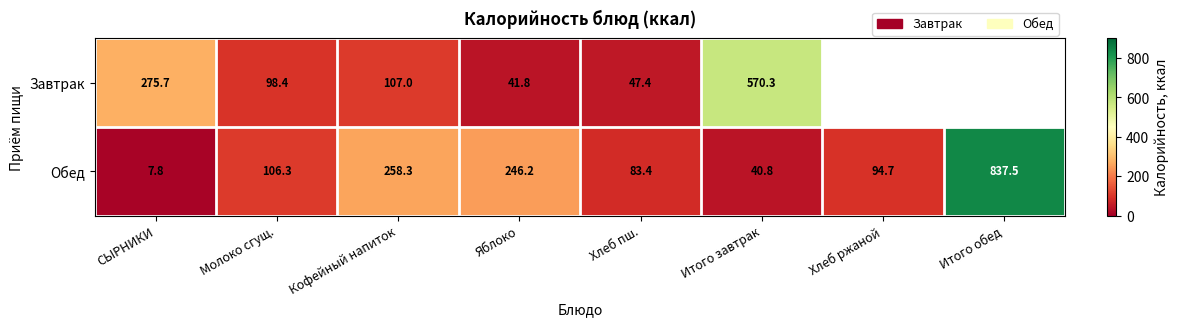

Between Хлеб пш. and Кофейный напиток, which is larger?

Кофейный напиток